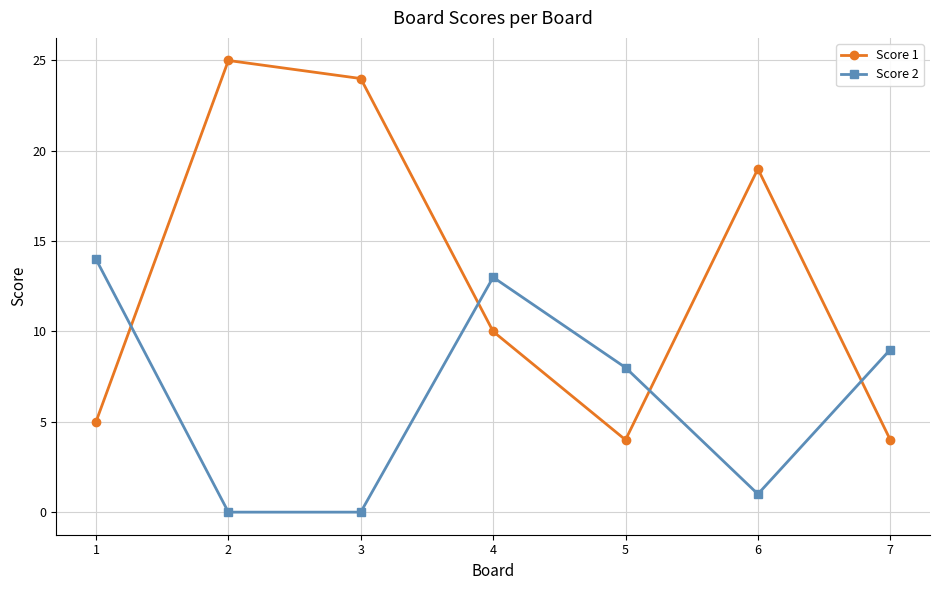

Rank the series at 6 from highest to lowest value.

Score 1, Score 2